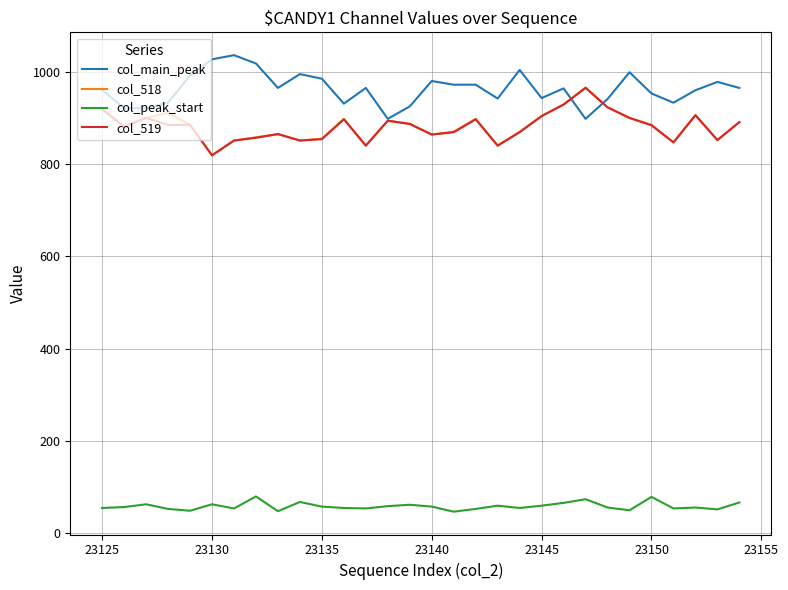

True or false: col_peak_start and col_518 cross at least once.

False